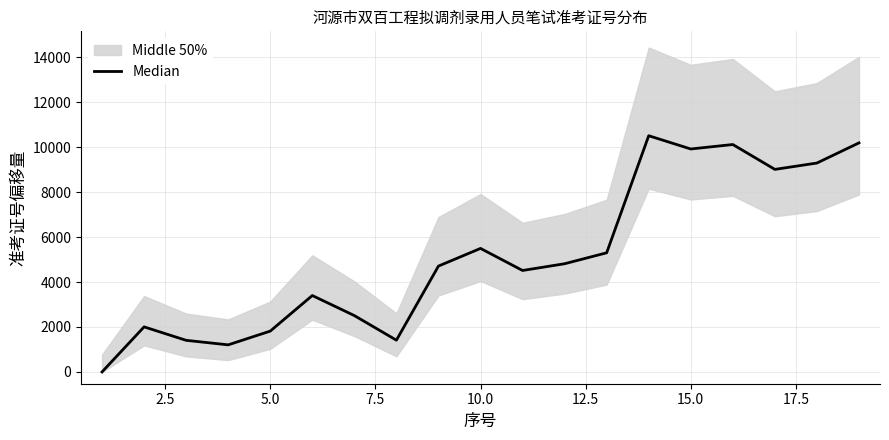

Reading left to right, list all the values displayed in this chart.

0	2004	1405	1204	1816	3399	2506	1412	4709	5495	4513	4813	5300	10509	9919	10118	9011	9294	10191